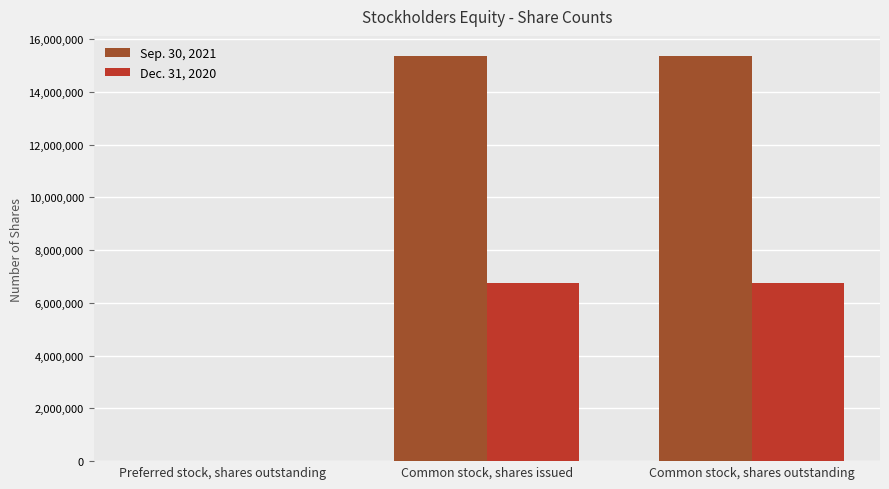

Which series has the largest total across all categories?

Sep. 30, 2021